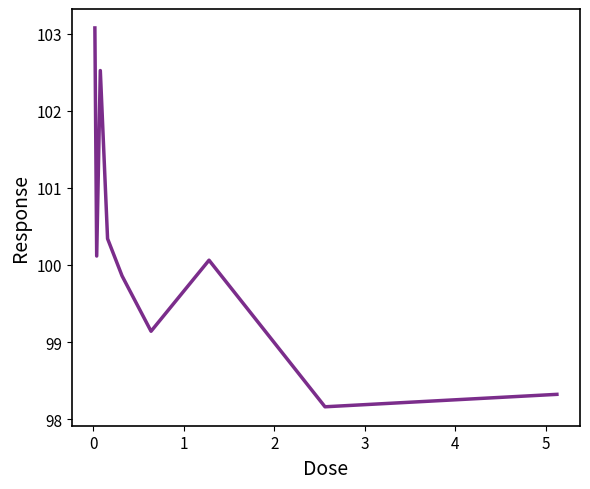

Does the chart have visible grid lines?

No